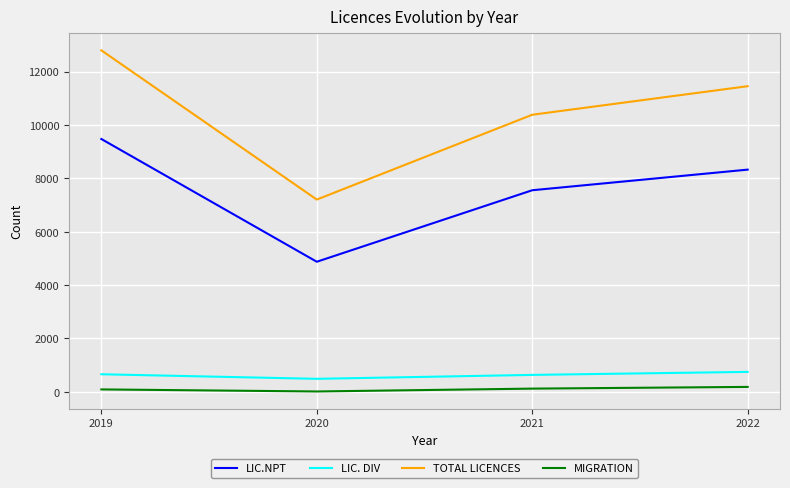

Is it true that LIC. DIV equals 173 at 2022?

False